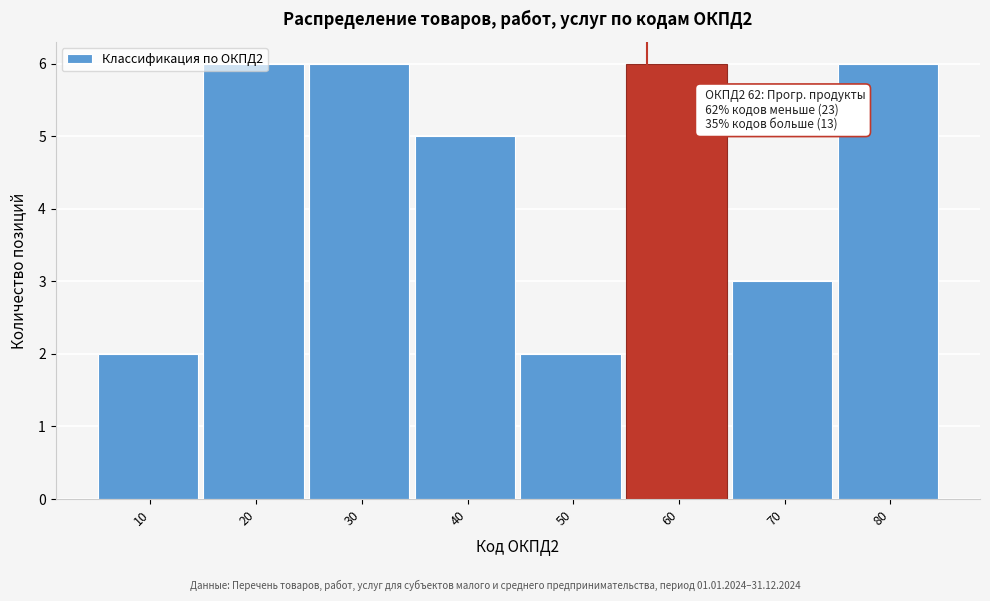

Between 70 and 20, which is larger?

20